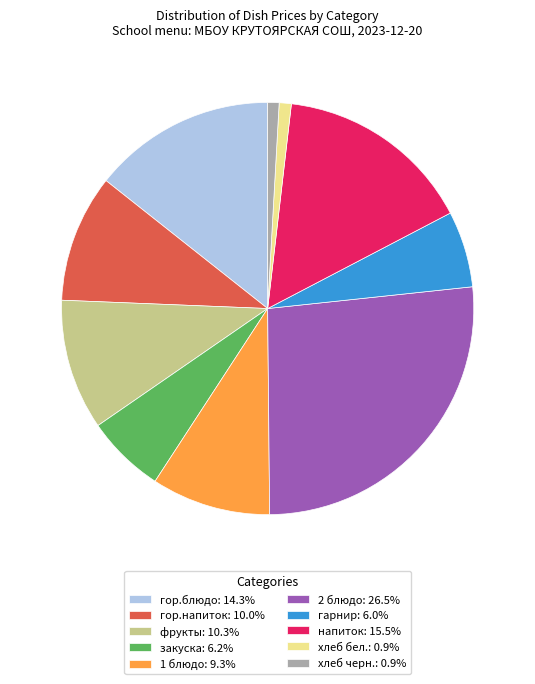

Is there a majority slice in this chart?

No